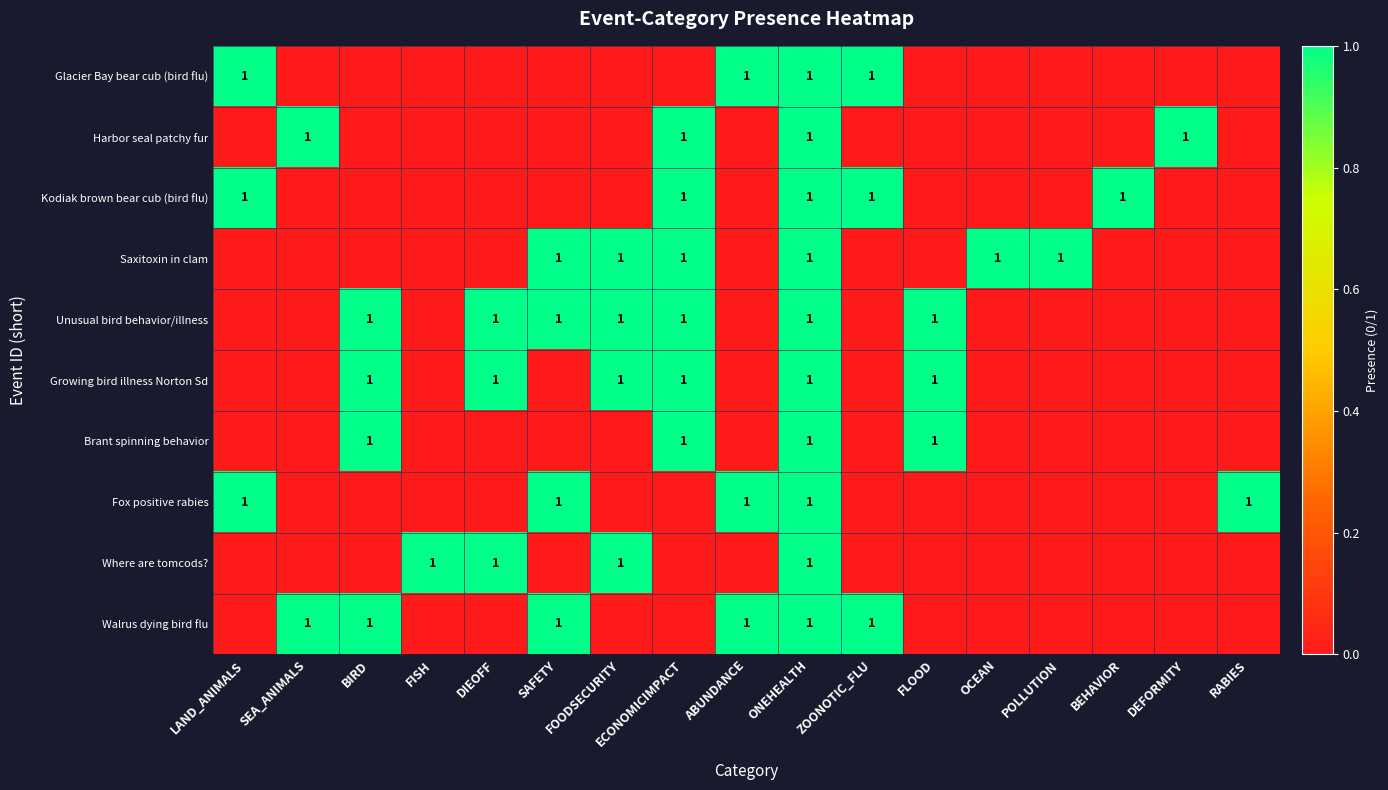

Count the number of categories in the chart.

17